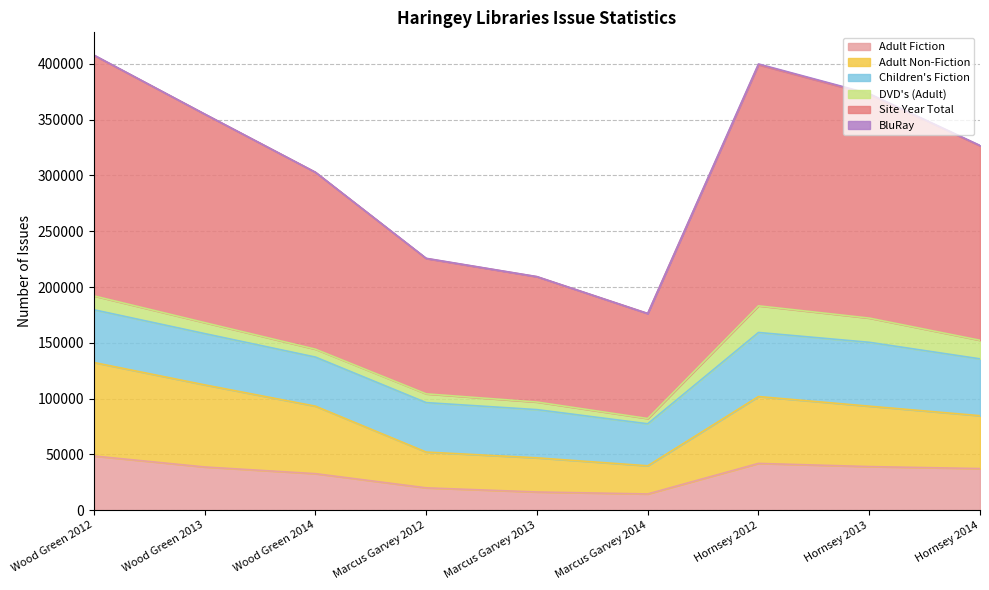

True or false: Adult Non-Fiction has a value of 39566 at Hornsey 2013.

False